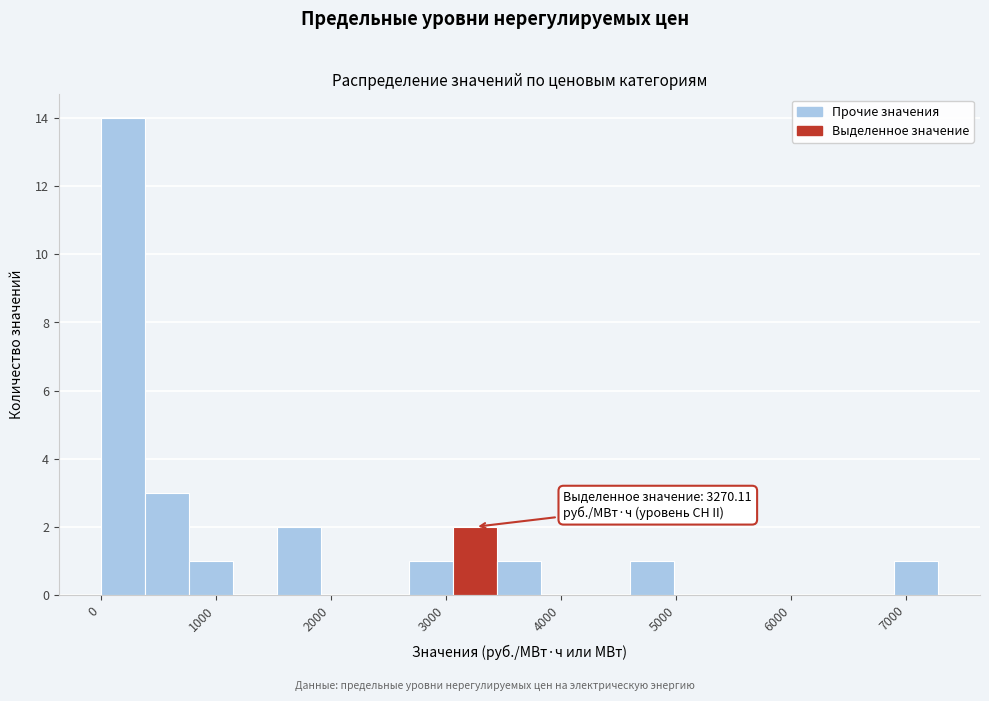

Around what value on the x-axis is the tallest bar? Give the approximate position of its centre, as read against the axis.

200